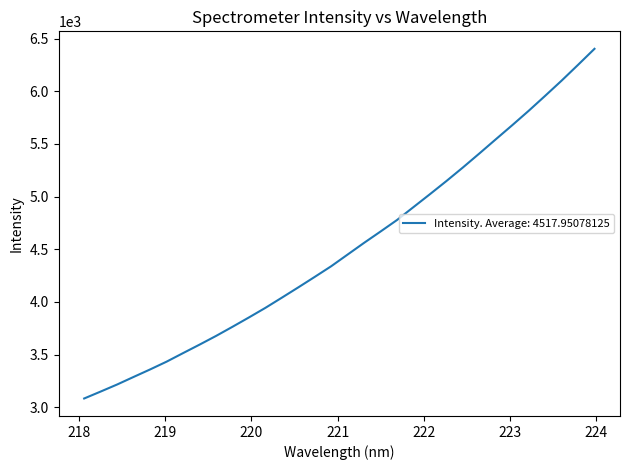

What is the maximum value shown in the chart?

6402.2